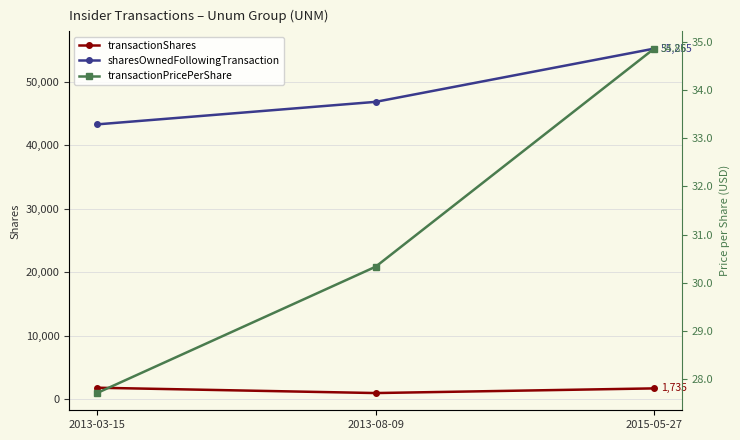

What is the label of the 1st point from the left?

2013-03-15